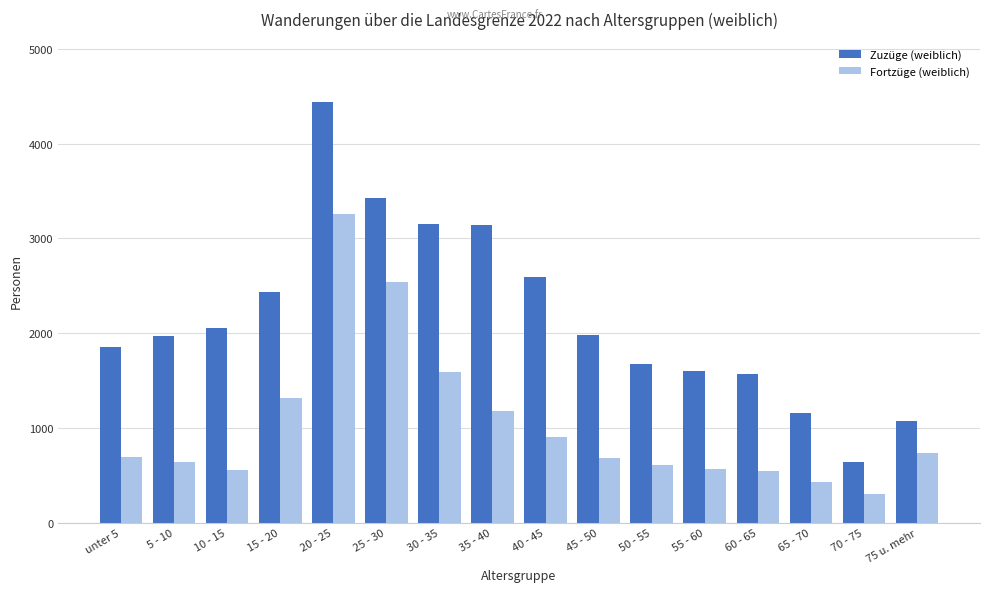

What is the average value of the Zuzüge (weiblich) series?

2173